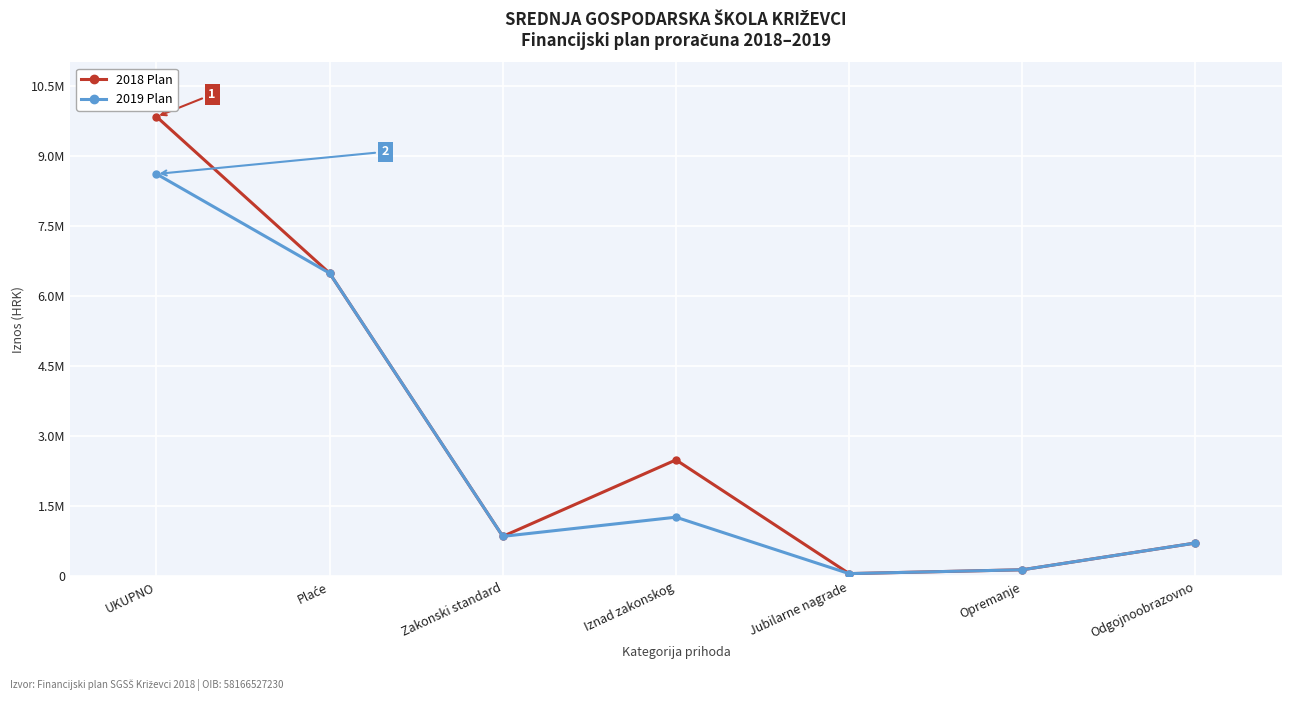

What are all the series names shown in the legend?

2018 Plan, 2019 Plan